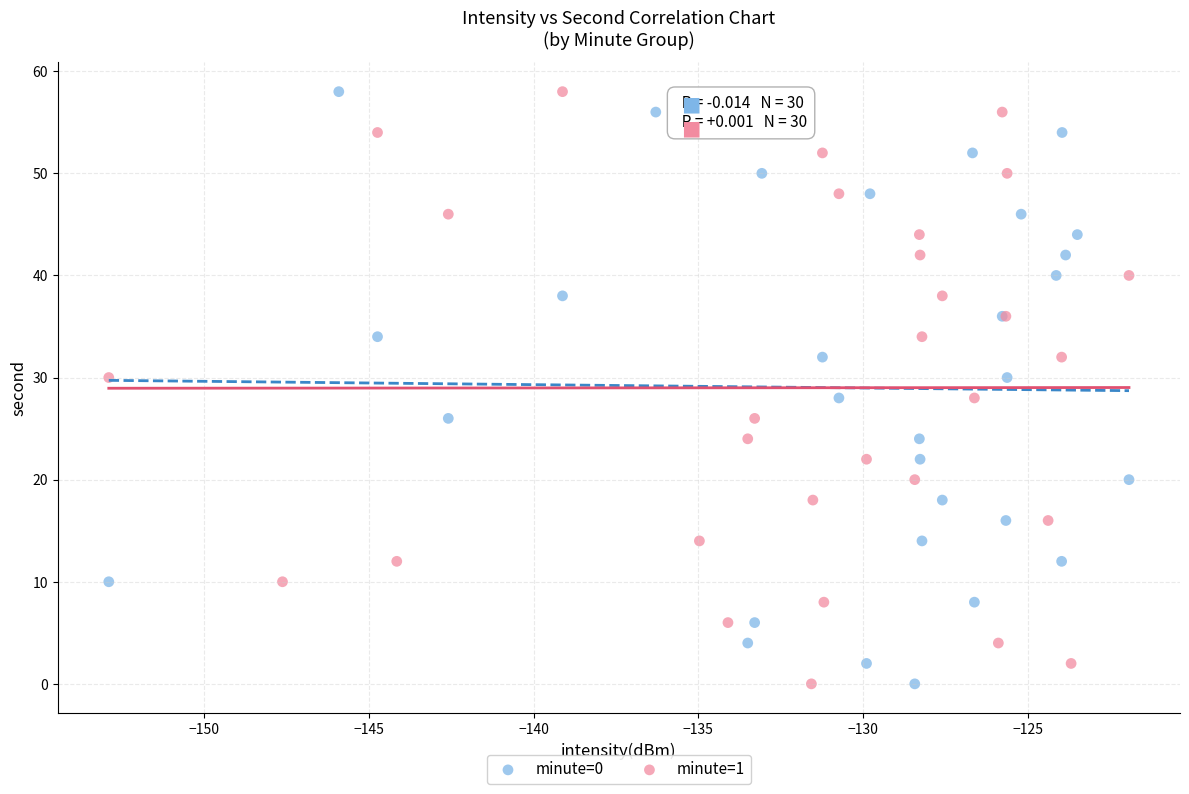

What are all the series names shown in the legend?

minute=0, minute=1